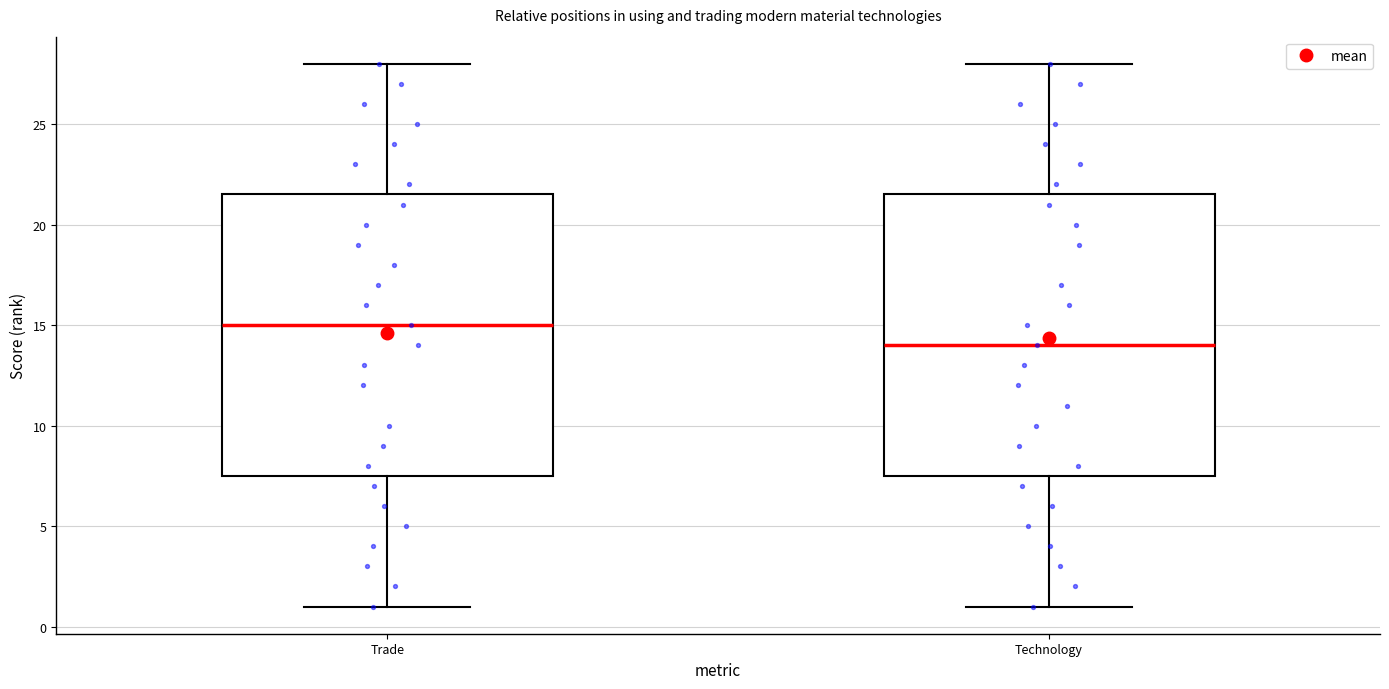

Which box has the highest median line?

Trade